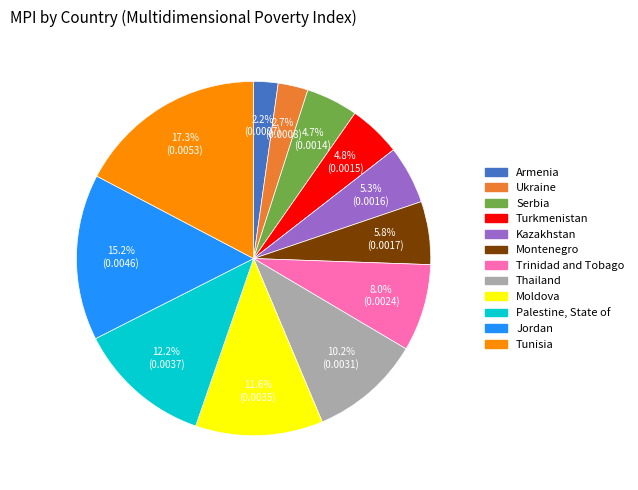

How many slices are in this pie chart?

12